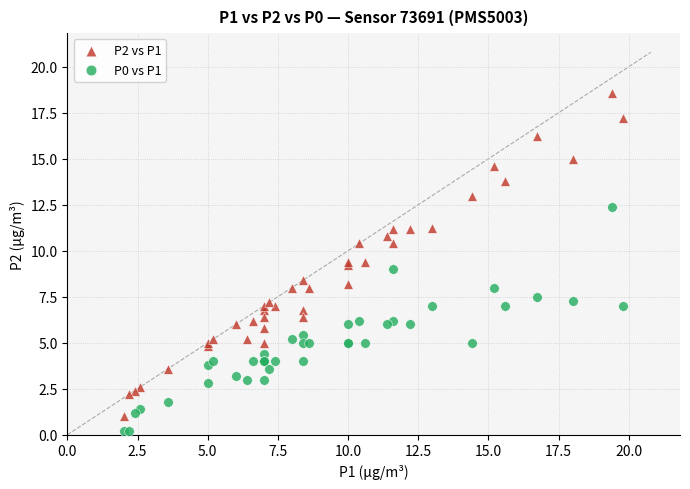

Which series reaches the maximum Y coordinate?

P2 vs P1